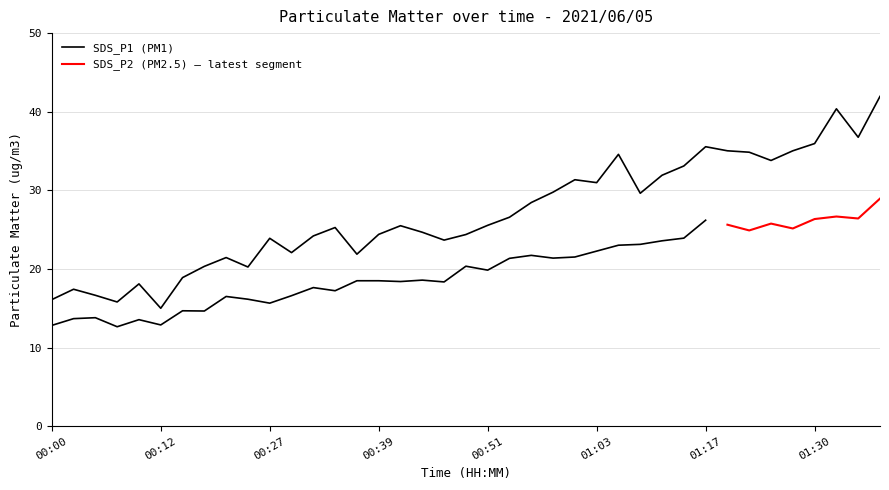

Is it true that the value at 01:22 is 34.9?

True